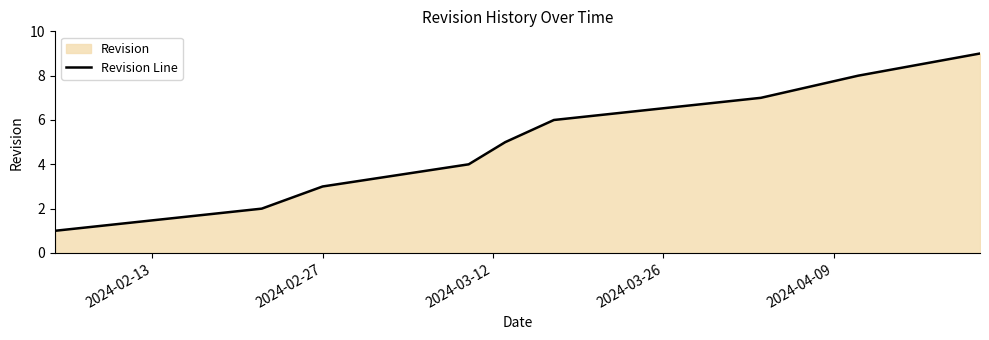

True or false: there are more than 1 points higher than both neighbors.

False